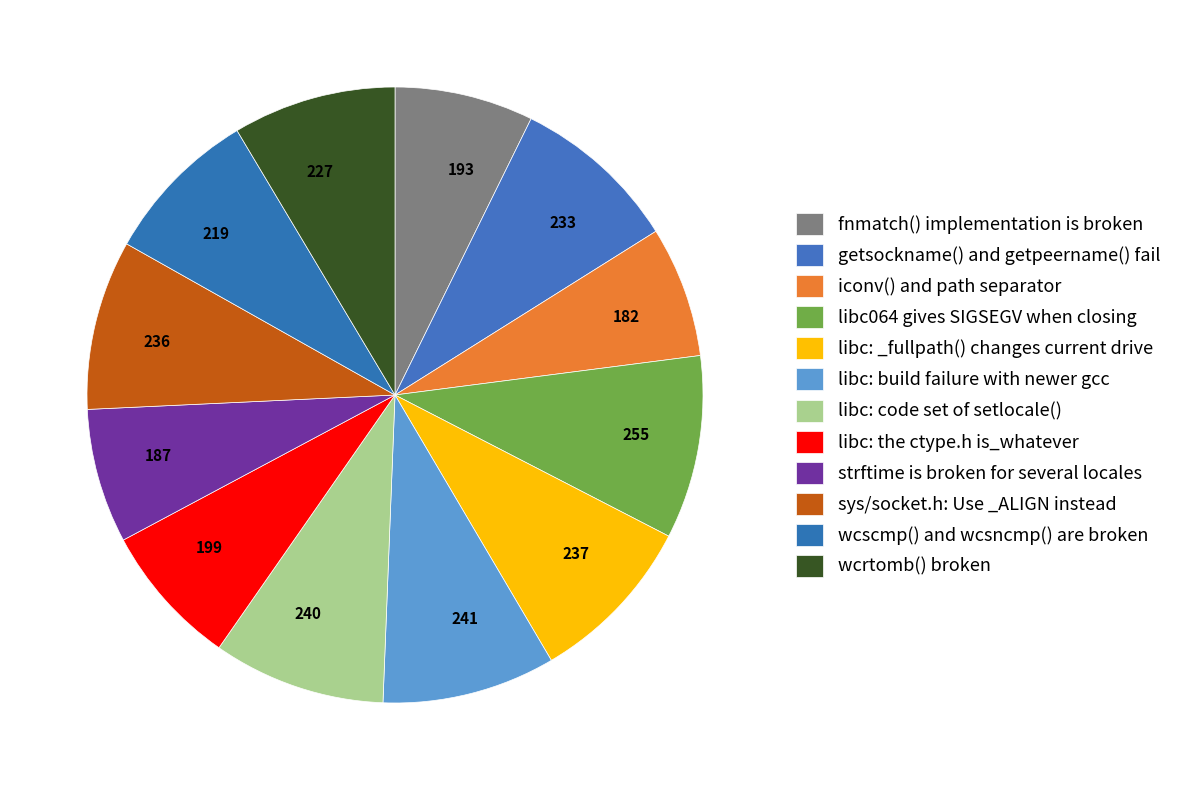

Is there any slice that represents more than half of the pie?

No